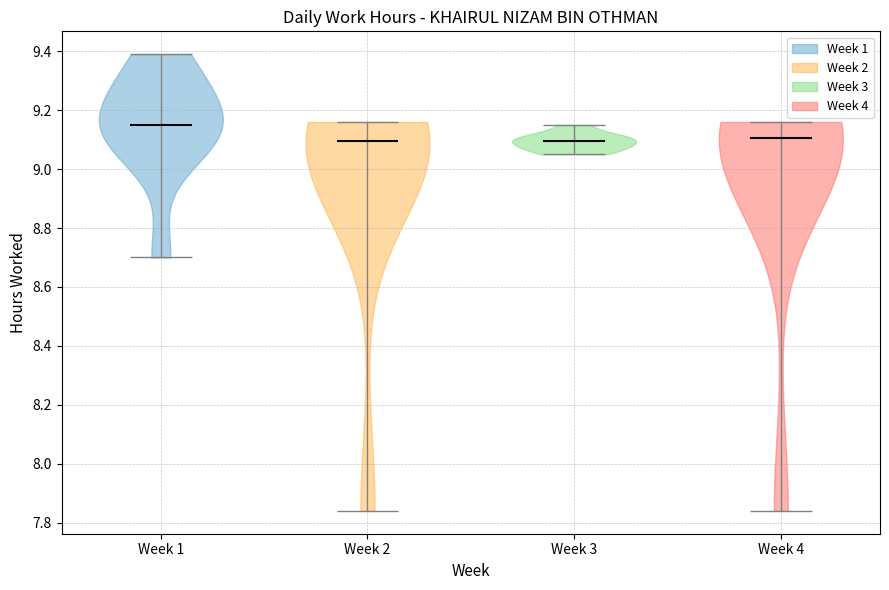

Where does the median line of the violin for Week 4 sit on the y-axis? The values are not printed on the chart, so give them approximately, as read against the axis.

9.10